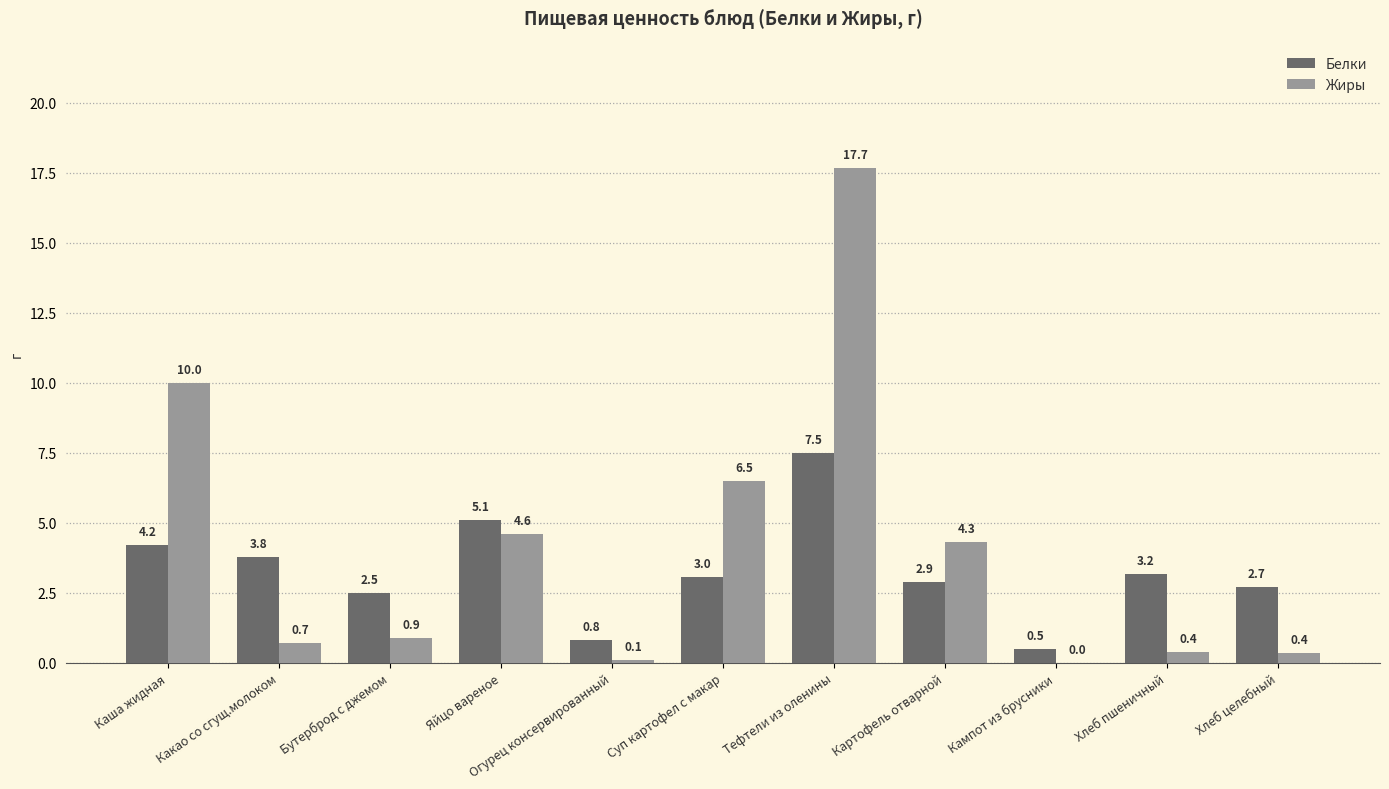

What is the greatest value displayed?

17.7